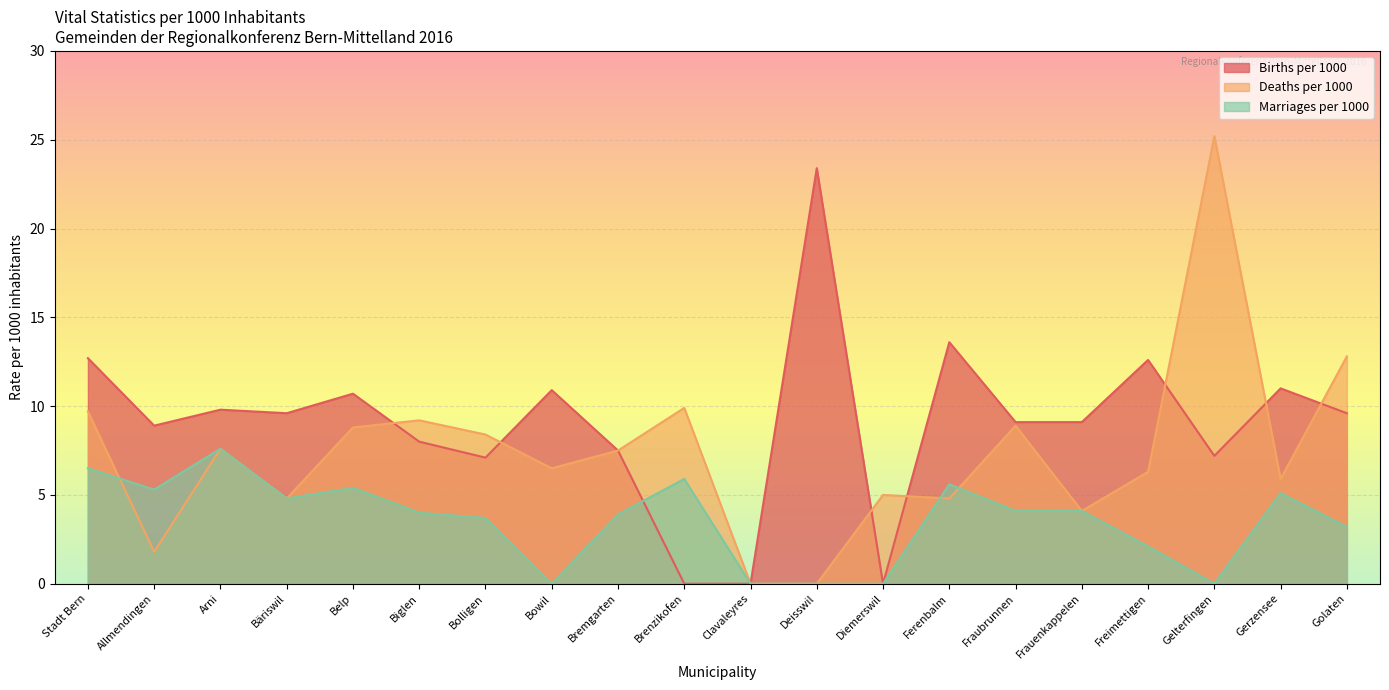

What is the maximum value shown in the chart?

25.2